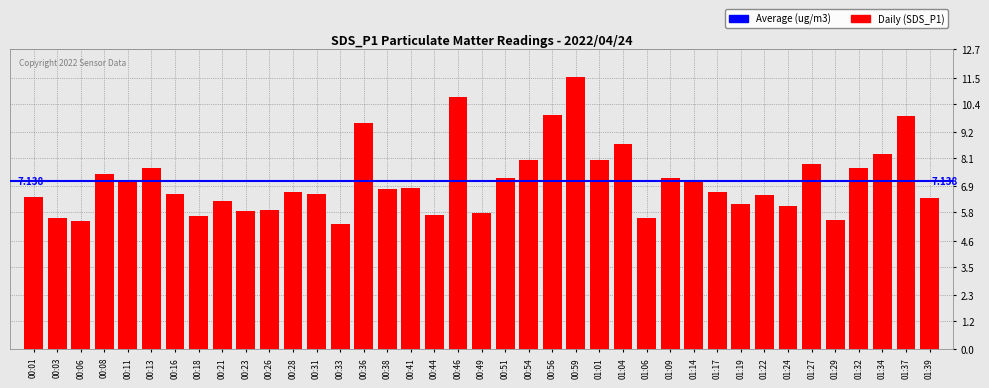

Reading left to right, transcribe all the data shown in this chart.

6.5	5.6	5.4	7.4	7.1	7.7	6.6	5.6	6.3	5.9	5.9	6.7	6.6	5.3	9.6	6.8	6.8	5.7	10.7	5.8	7.3	8.0	9.9	11.5	8.0	8.7	5.6	7.3	7.1	6.7	6.2	6.5	6.1	7.8	5.5	7.7	8.3	9.9	6.4